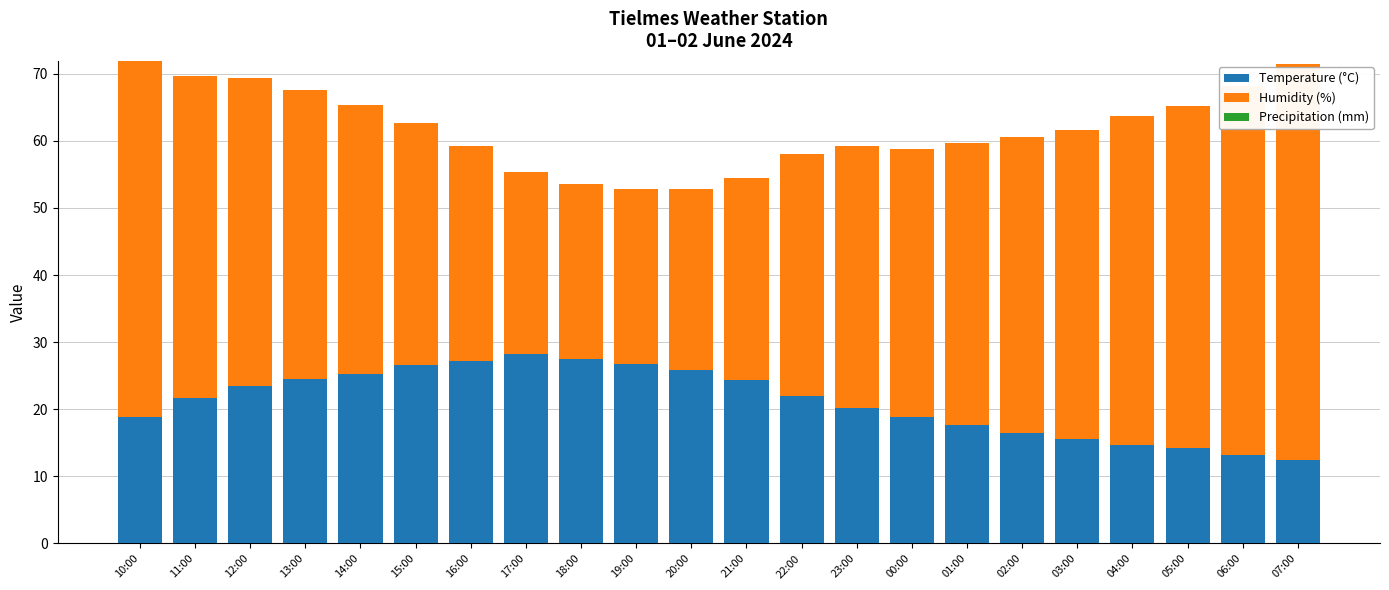

Which category has the lowest value in the Temperature (°C) series?

07:00